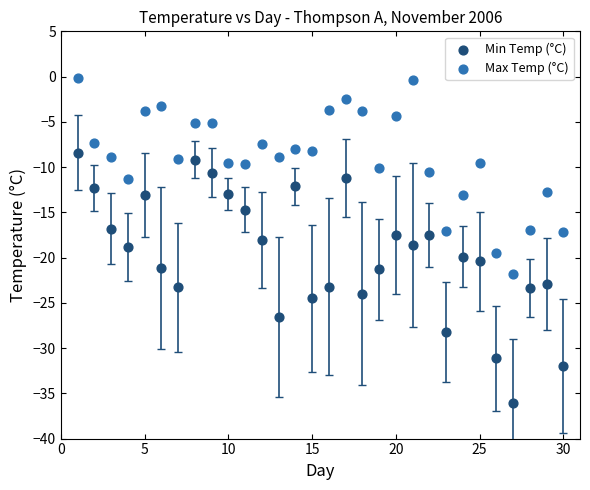

Which series has the largest Y range (max minus min)?

Min Temp (°C)